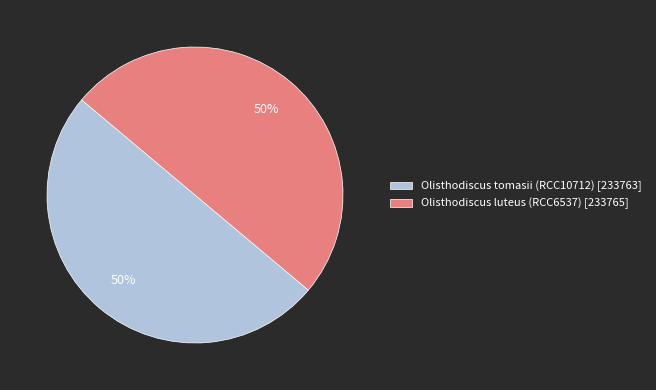

Do Olisthodiscus luteus (RCC6537) [233765] and Olisthodiscus tomasii (RCC10712) [233763] together represent more than half of the pie?

Yes